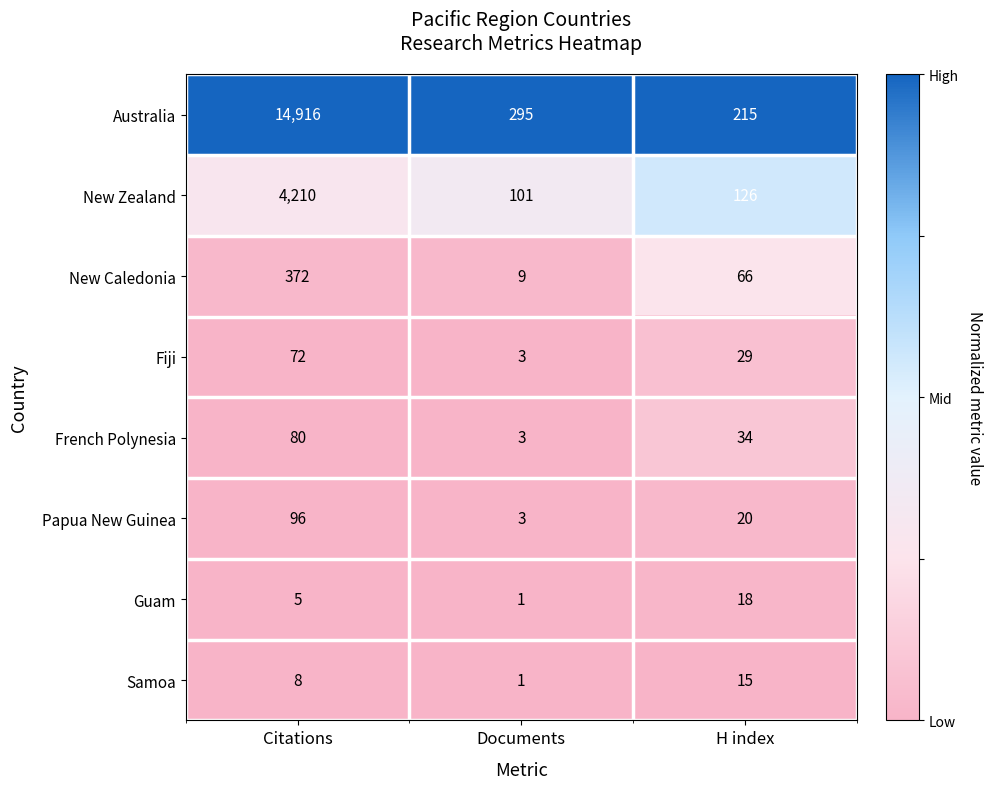

Count the Guam values in the range 1 to 18.

3